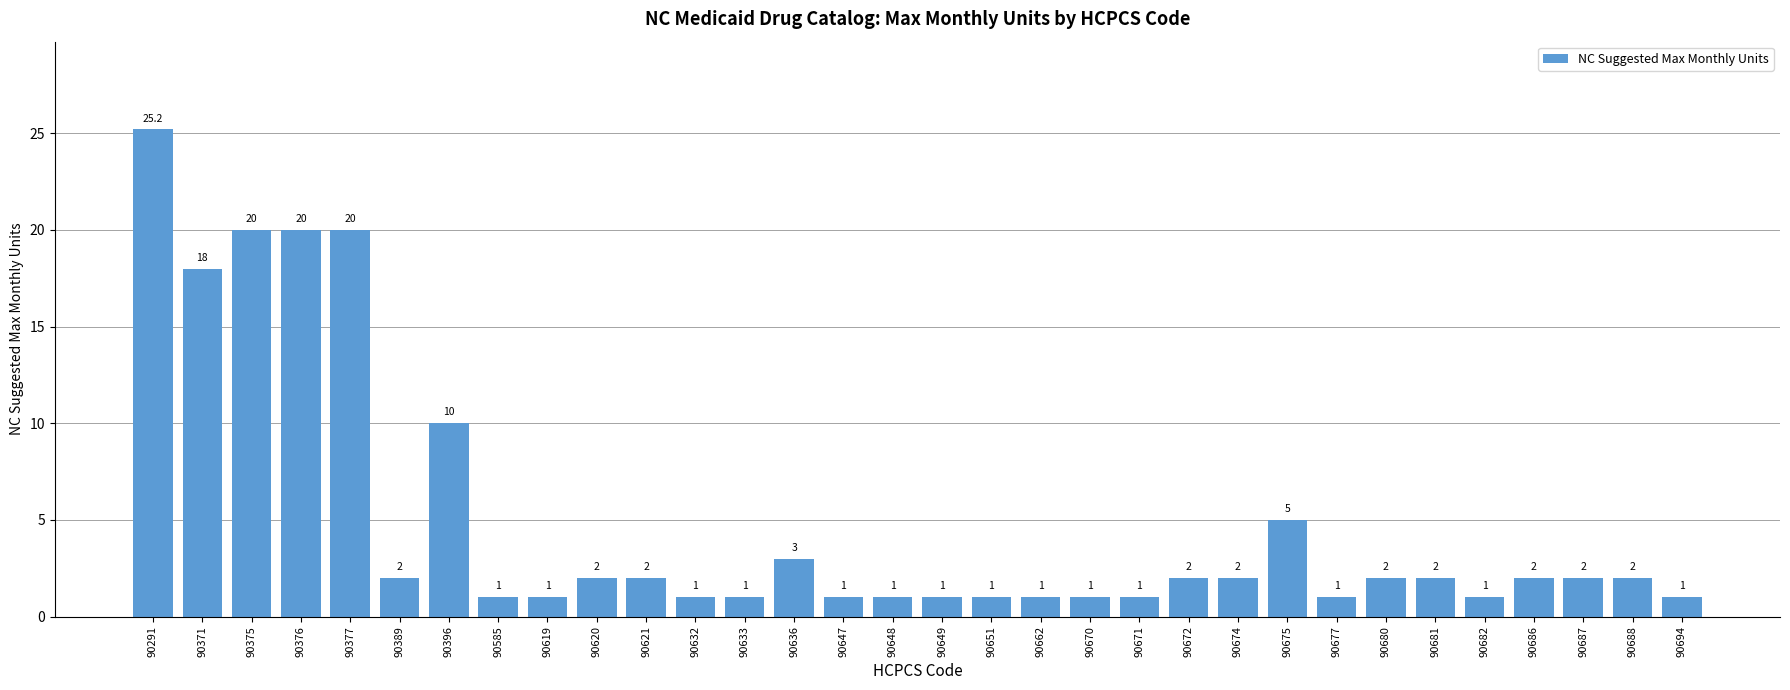

What is the maximum value shown in the chart?

25.2